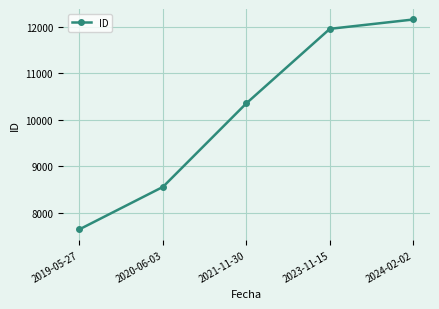

How many lines are shown in the chart?

1